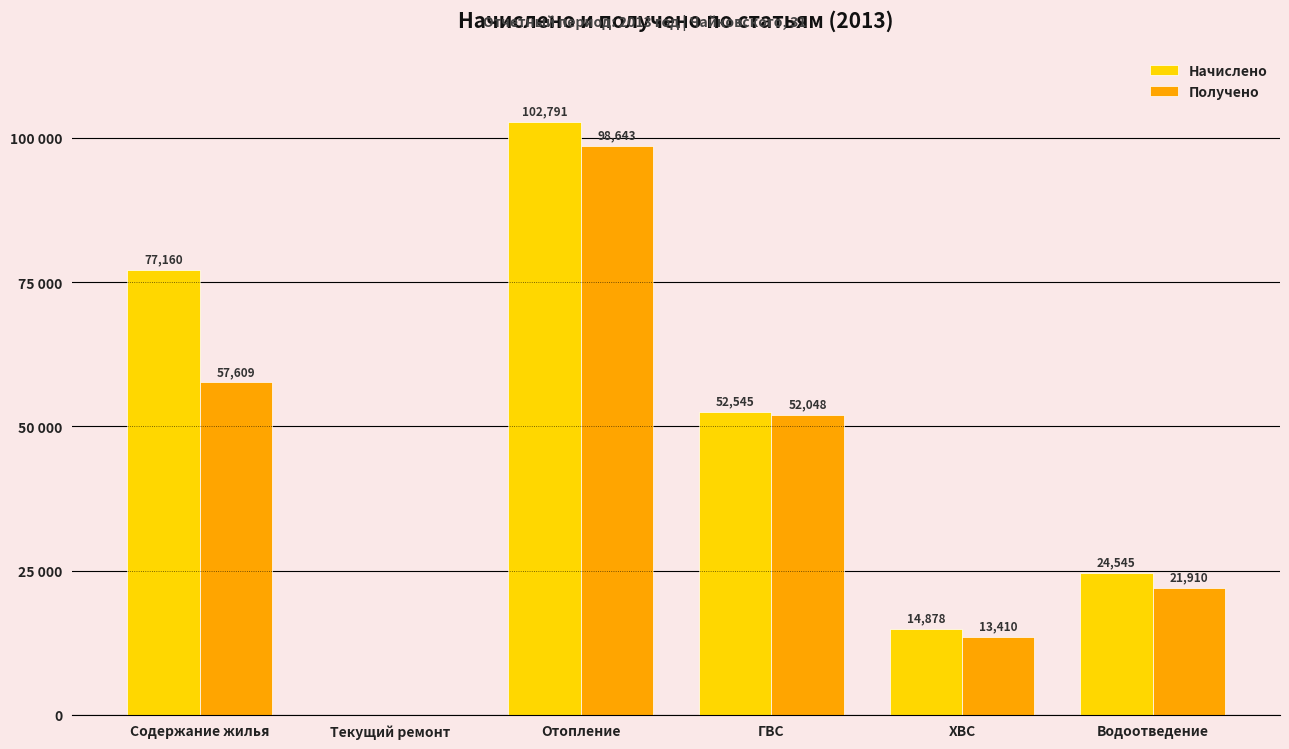

What is the spread (max minus min) of values at Водоотведение?

2634.5